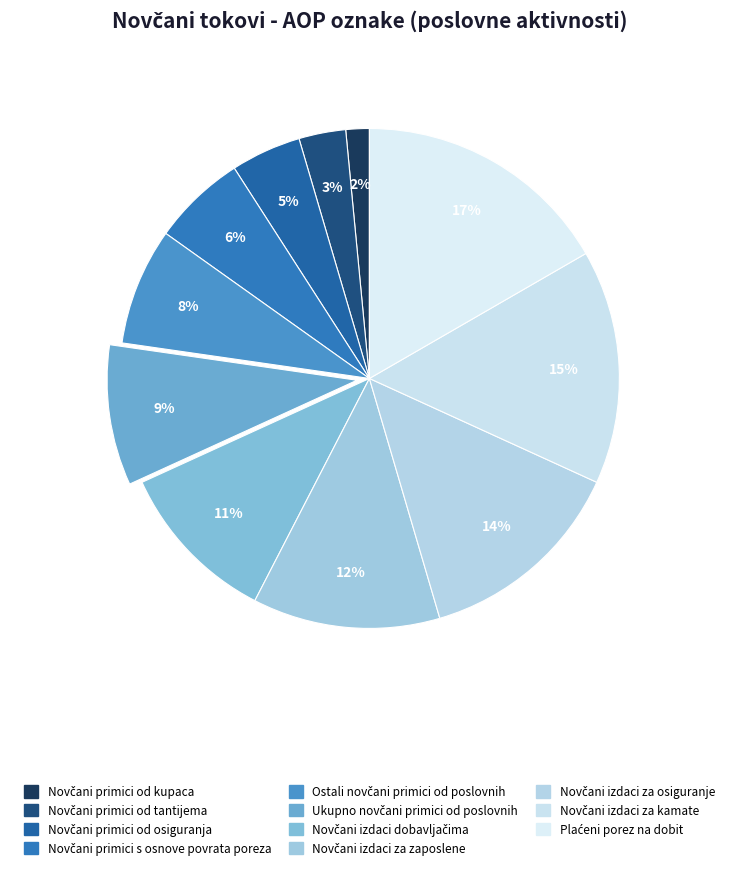

What percentage is the Ostali novčani primici od poslovnih slice, to the nearest percent?

8%